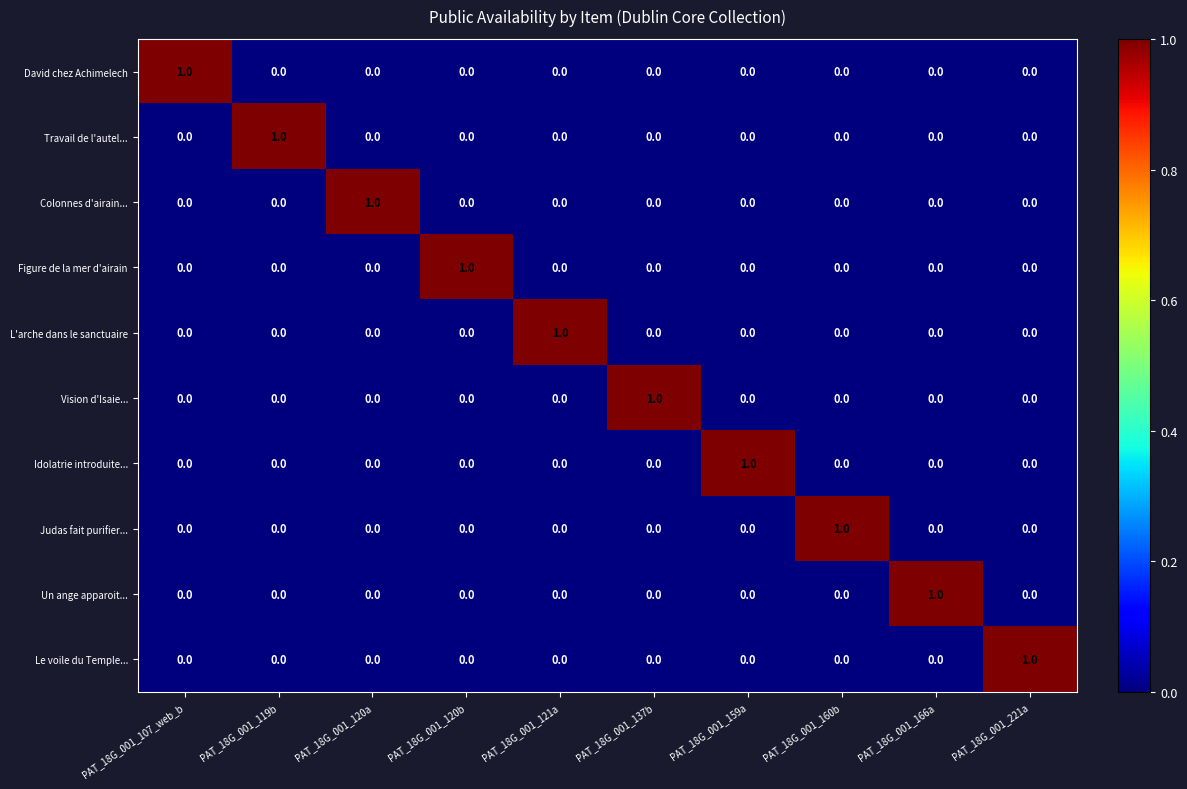

Is it true that Colonnes d'airain... equals -1 at PAT_18G_001_121a?

False